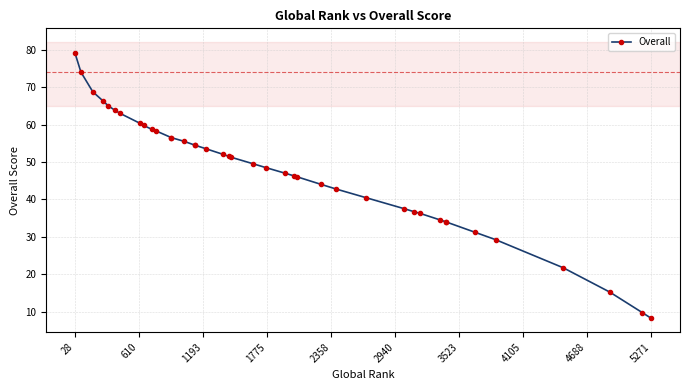

Is this an area chart (filled region under the line)?

No